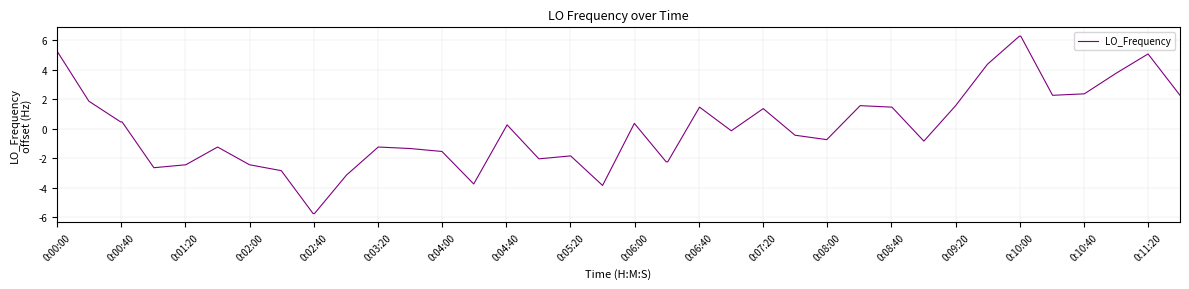

How many lines are shown in the chart?

1